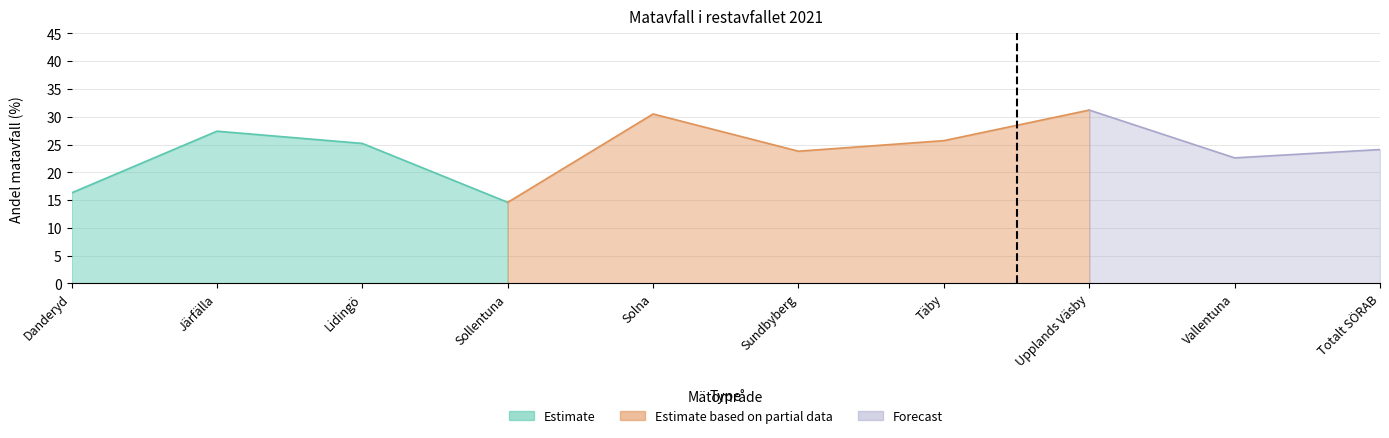

What is the sum of the values at Sollentuna and Solna?

45.1